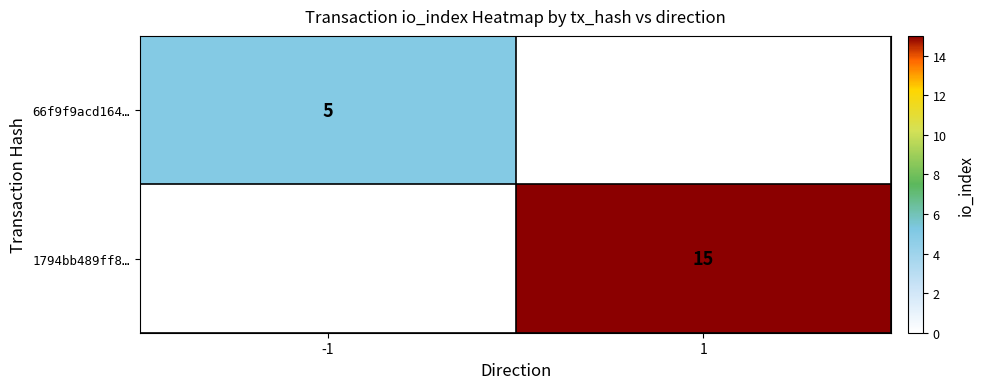

What is the total value across all series at 1?

15